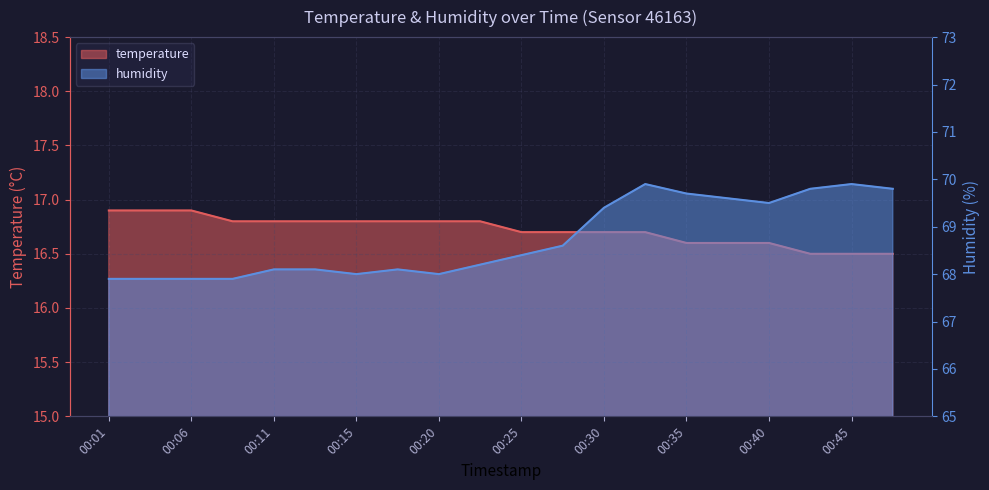

How many interior local valleys does the humidity series have?

3